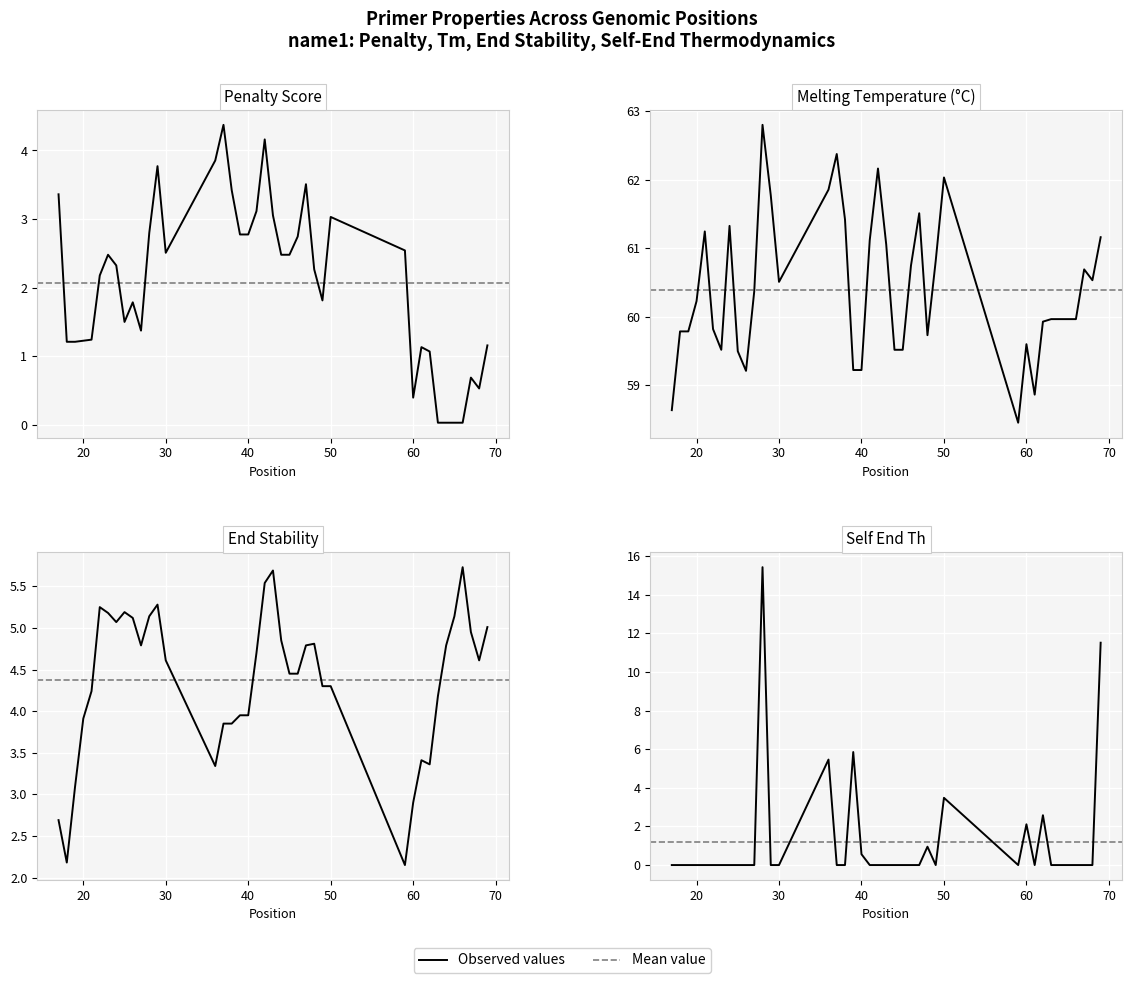

Which series has the largest range (max minus min)?

PRIMER_LEFT_0_SELF_END_TH